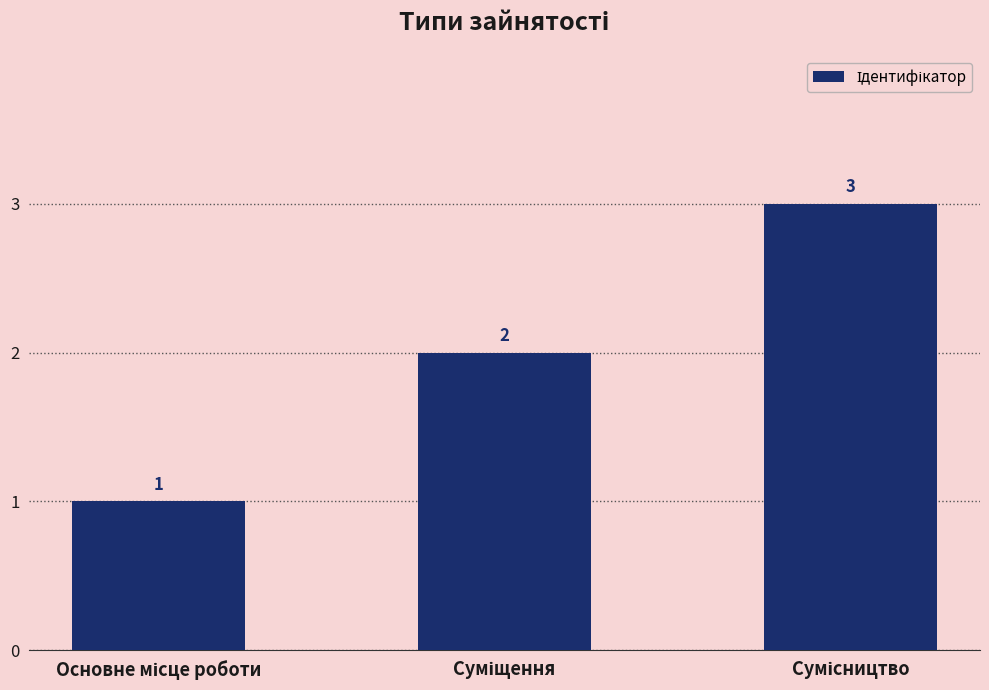

Reading left to right, transcribe all the data shown in this chart.

1	2	3